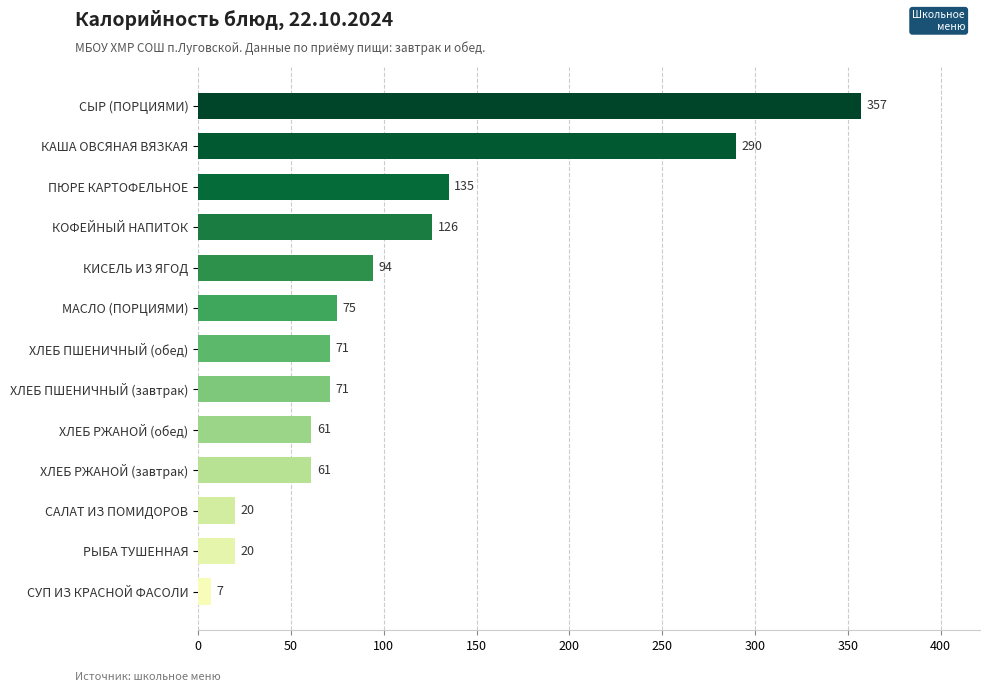

True or false: the data shows 75 at МАСЛО (ПОРЦИЯМИ).

True